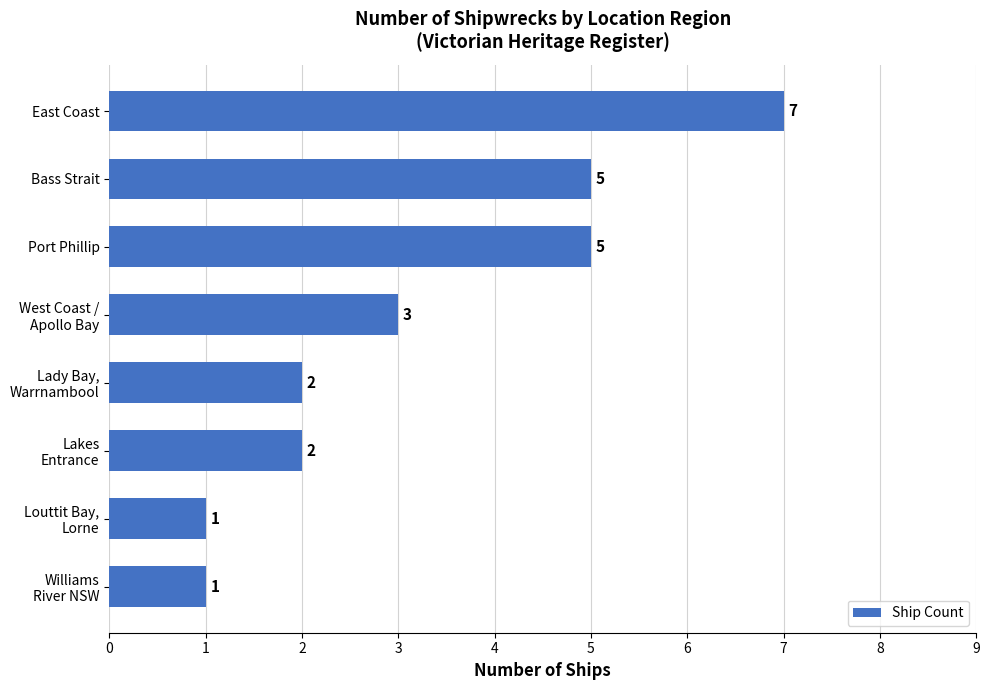

The chart shows a value of 12 at East Coast. True or false?

False